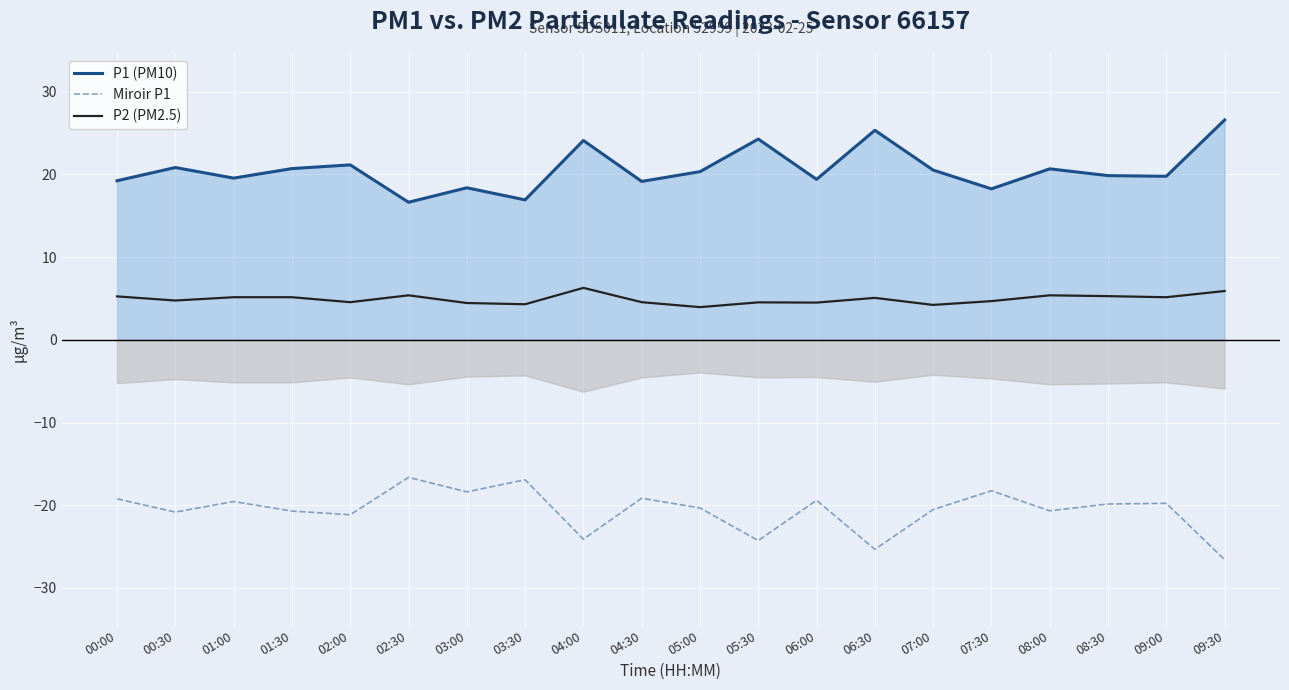

Which series has the largest total across all categories?

P1 (PM10)